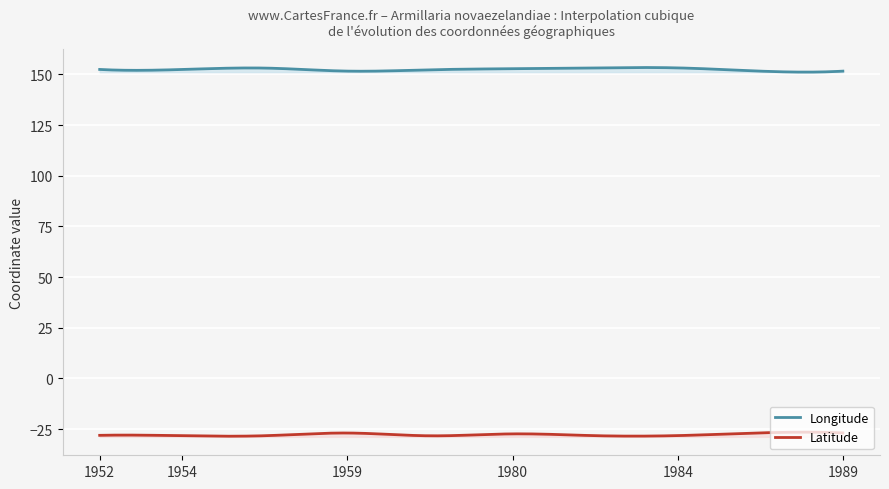

What is the highest value of the Latitude series?

-26.9